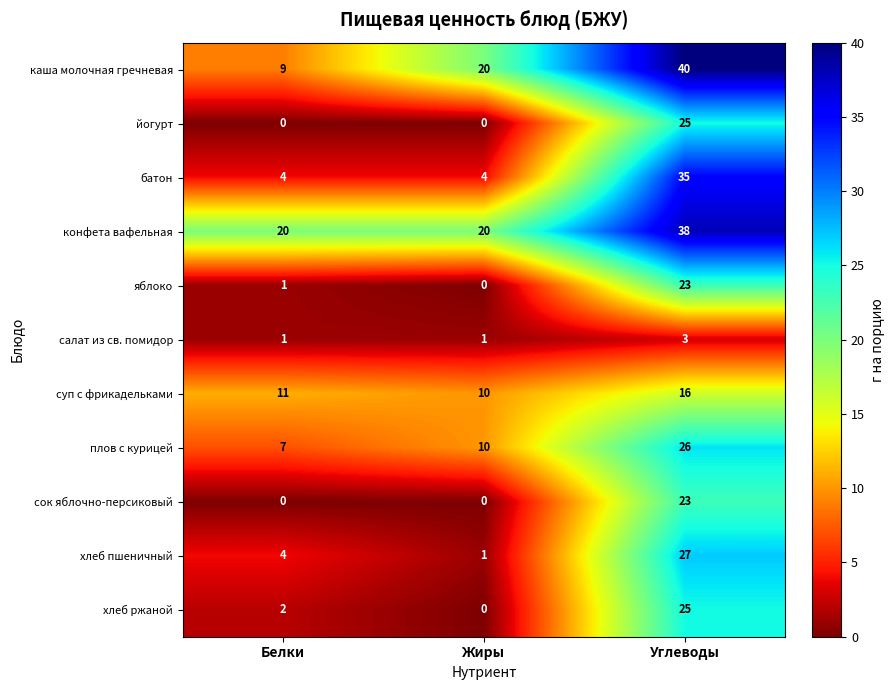

What is the approximate value of салат из св. помидор at Углеводы?

3